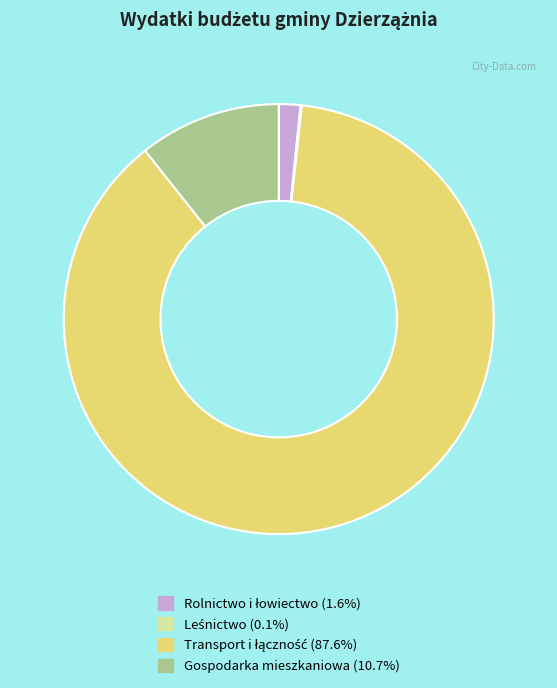

Does Gospodarka mieszkaniowa represent more than half of the total?

No